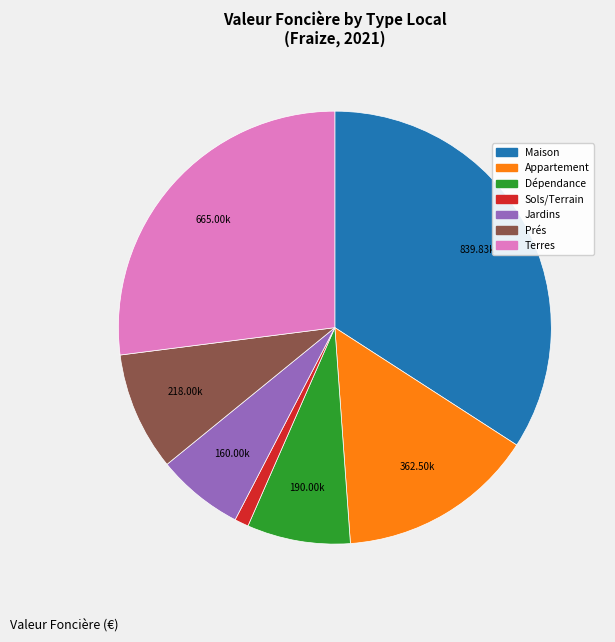

How many segments does this pie chart have?

7